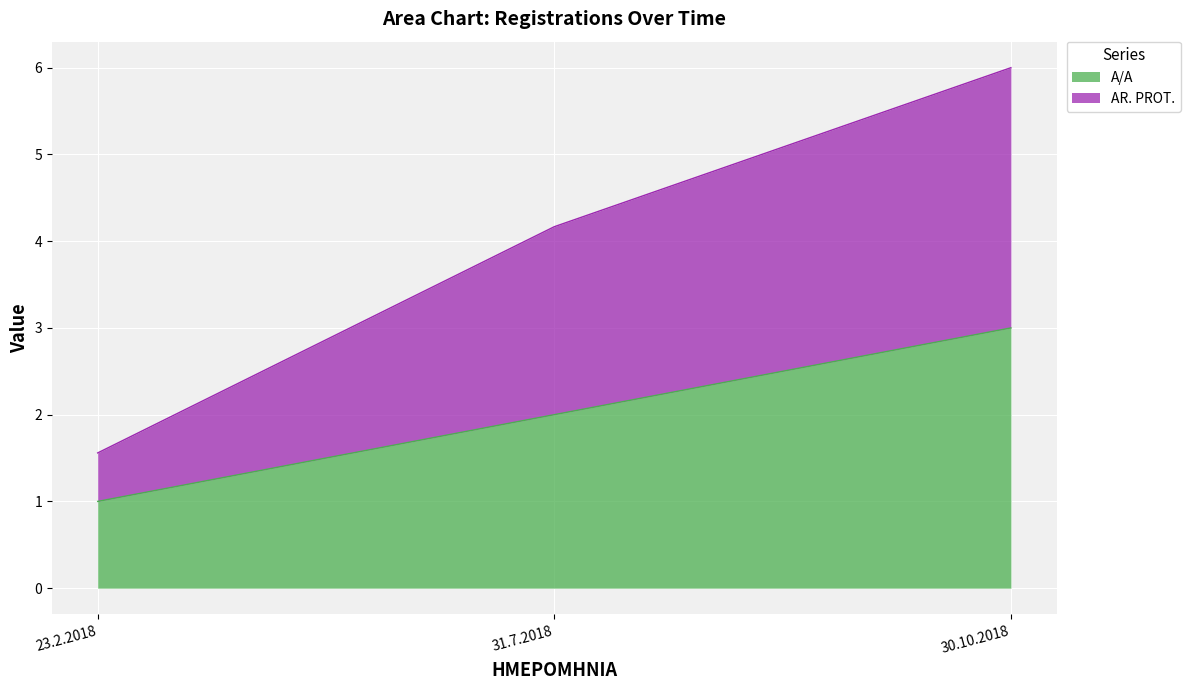

Which series has the widest spread of values?

AR. PROT.